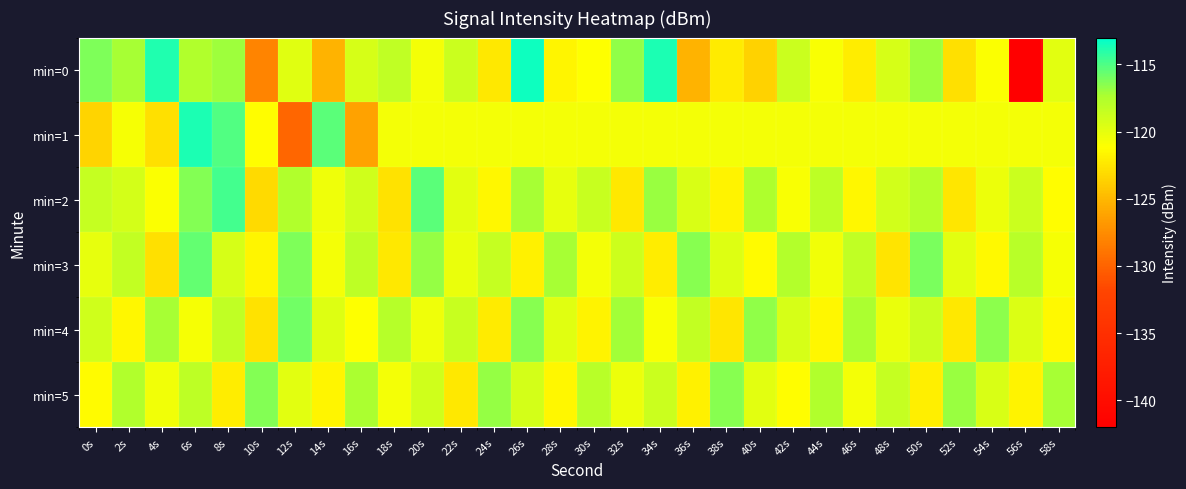

At 58s, list the series in order from largest to smallest.

min=5, min=0, min=1, min=3, min=2, min=4